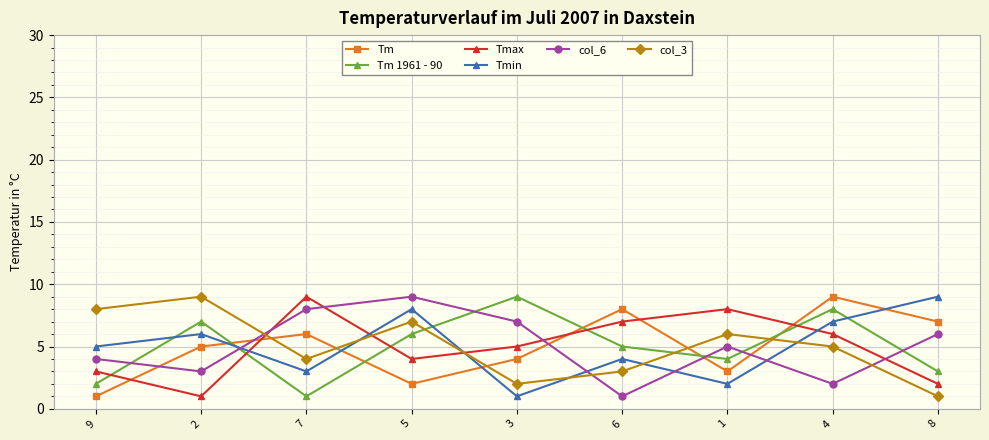

What are all the series names shown in the legend?

Tm, Tm 1961 - 90, Tmax, Tmin, col_6, col_3